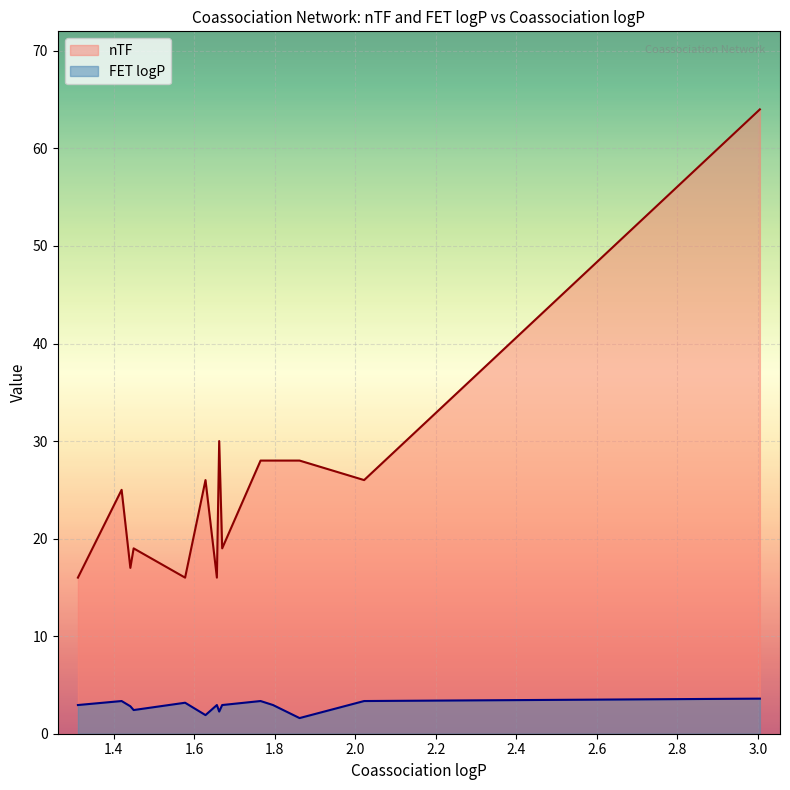

How many interior local peaks does the nTF series have?

4